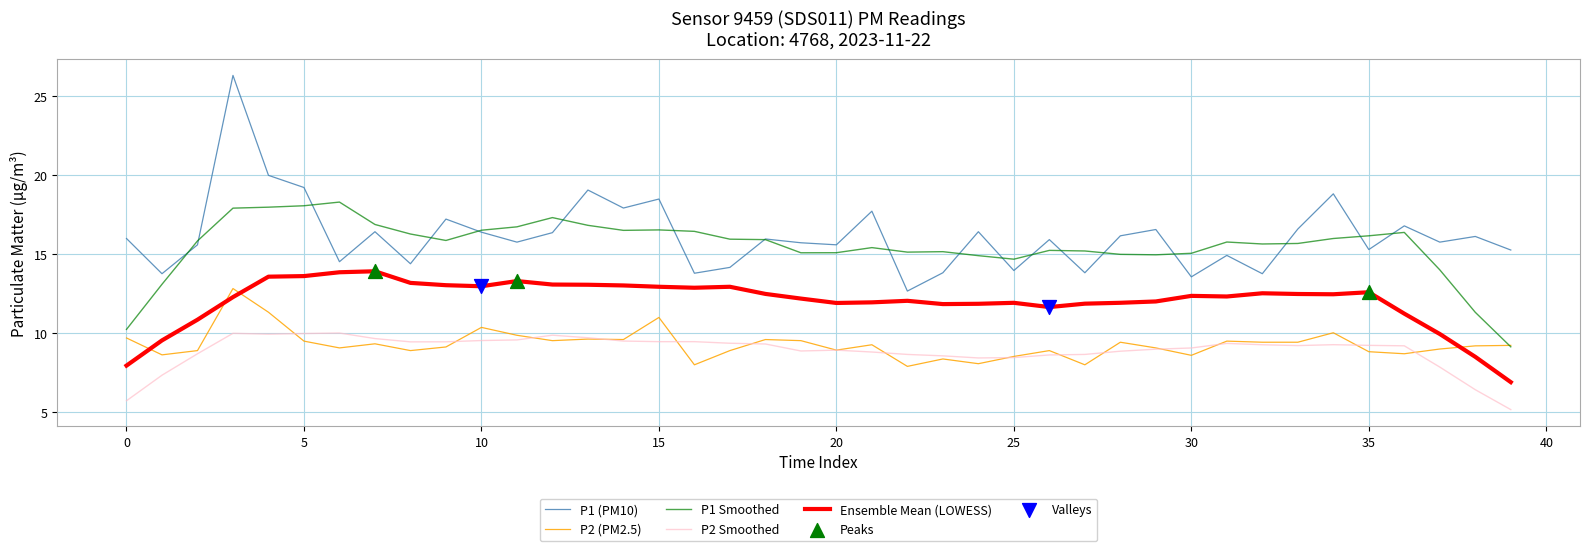

True or false: P1 Smoothed and Ensemble Mean (LOWESS) cross at least once.

False